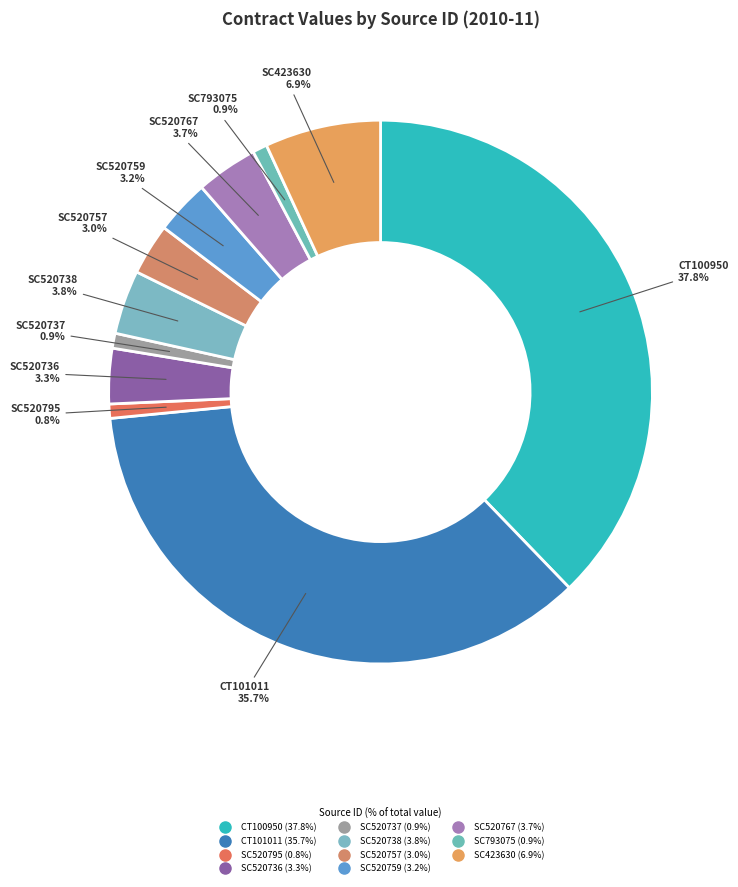

Is there any slice that represents more than half of the pie?

No